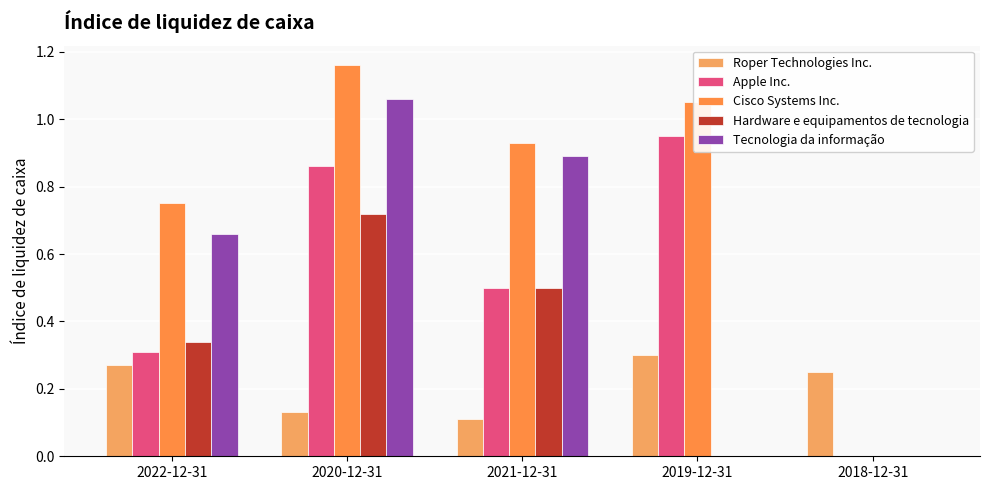

How many categories are shown in the chart?

5